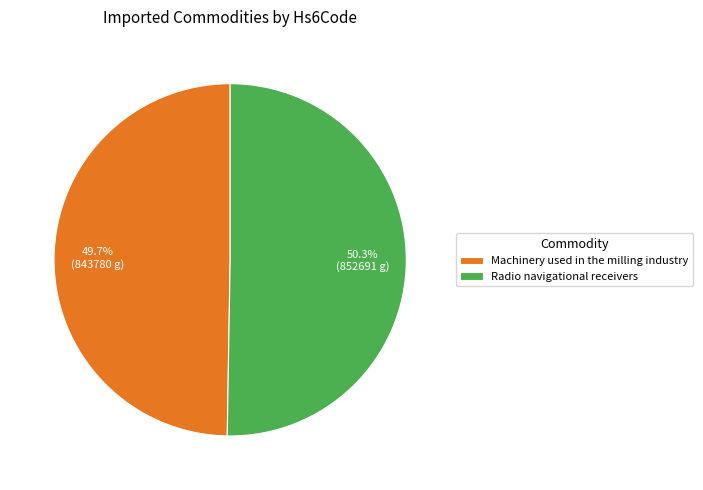

To the nearest percent, what is the difference between the largest and smallest slice percentages?

1%